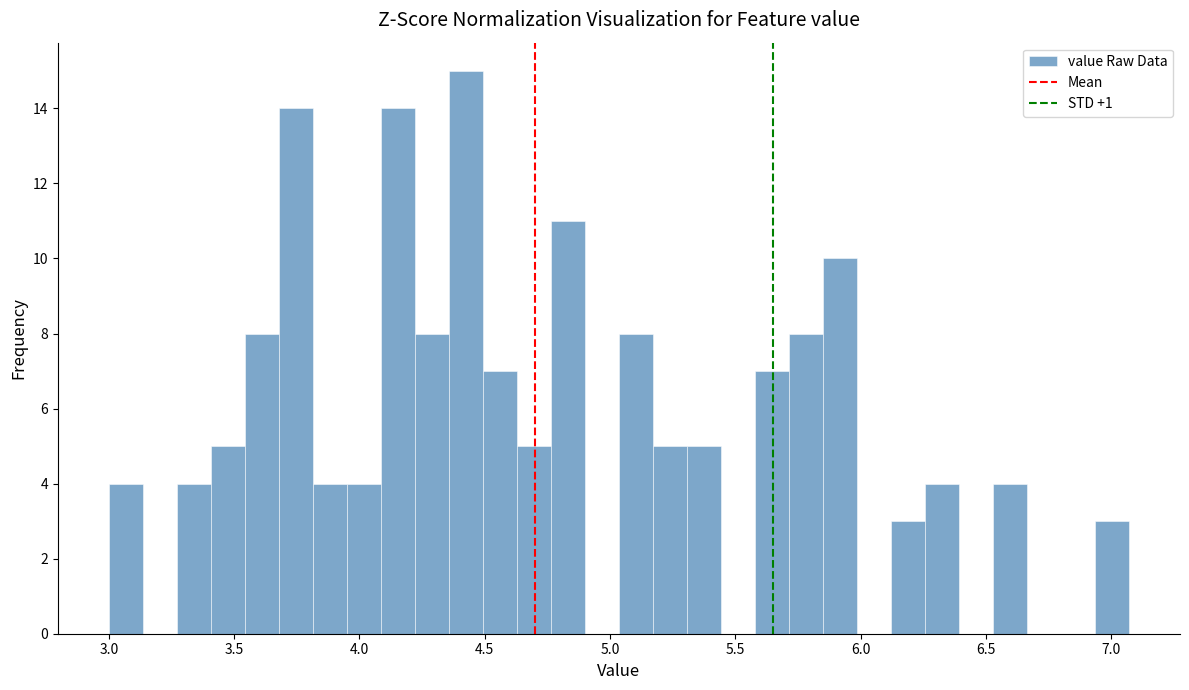

Read against the x-axis, roughly where is the centre of the tallest bar?

4.40